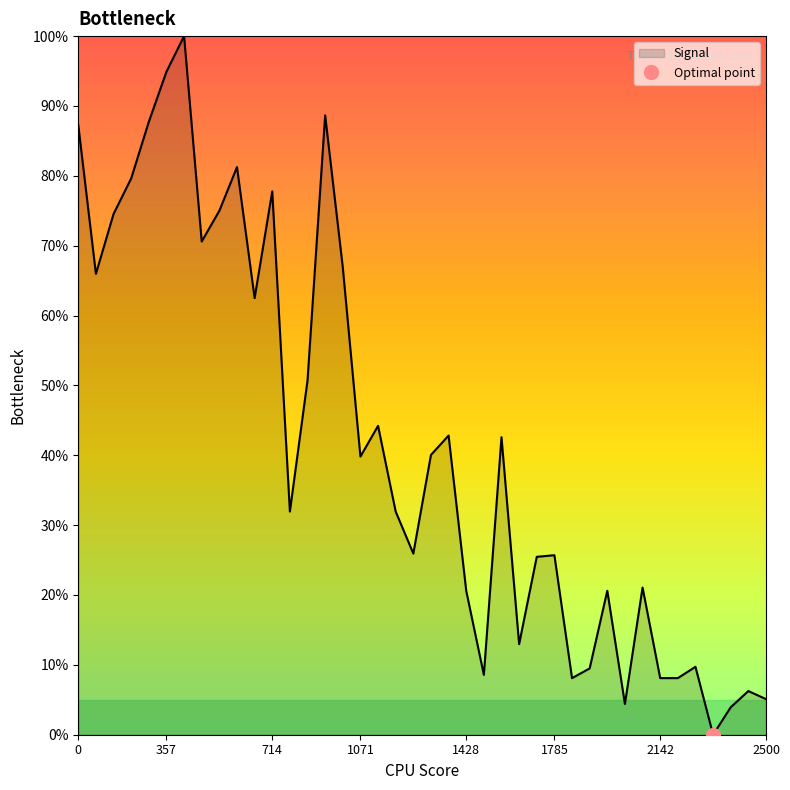

Rank the categories by value from highest to lowest.

6, 5, 14, 4, 0, 9, 3, 11, 8, 2, 7, 15, 1, 10, 13, 17, 21, 24, 20, 16, 12, 18, 19, 27, 26, 32, 22, 30, 25, 35, 29, 23, 28, 33, 34, 38, 39, 31, 37, 36